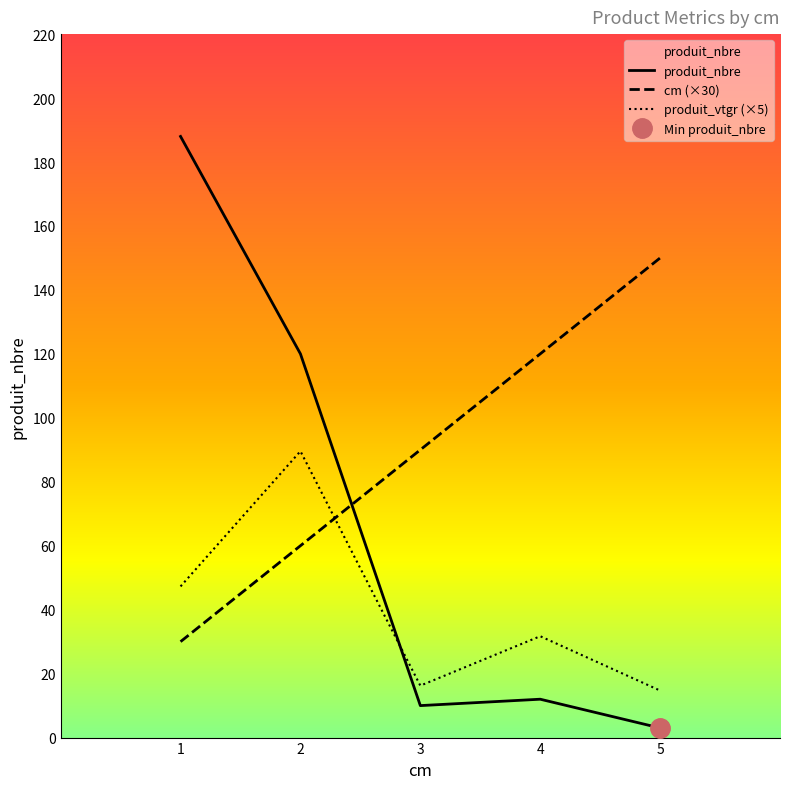

At which category does produit_vtgr (×5) reach its first local valley?

3